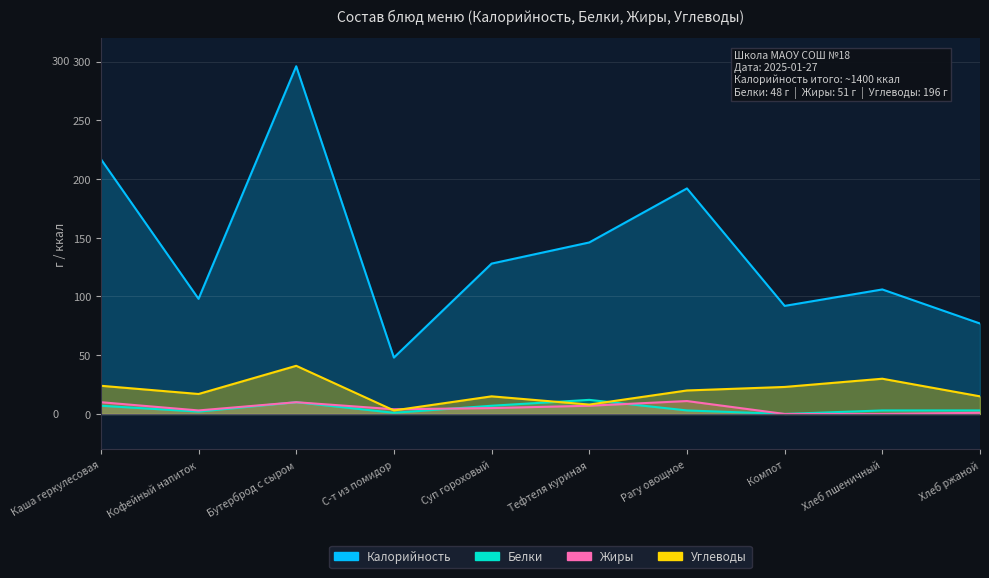

The Калорийность series shows 77 at Хлеб ржаной. True or false?

True